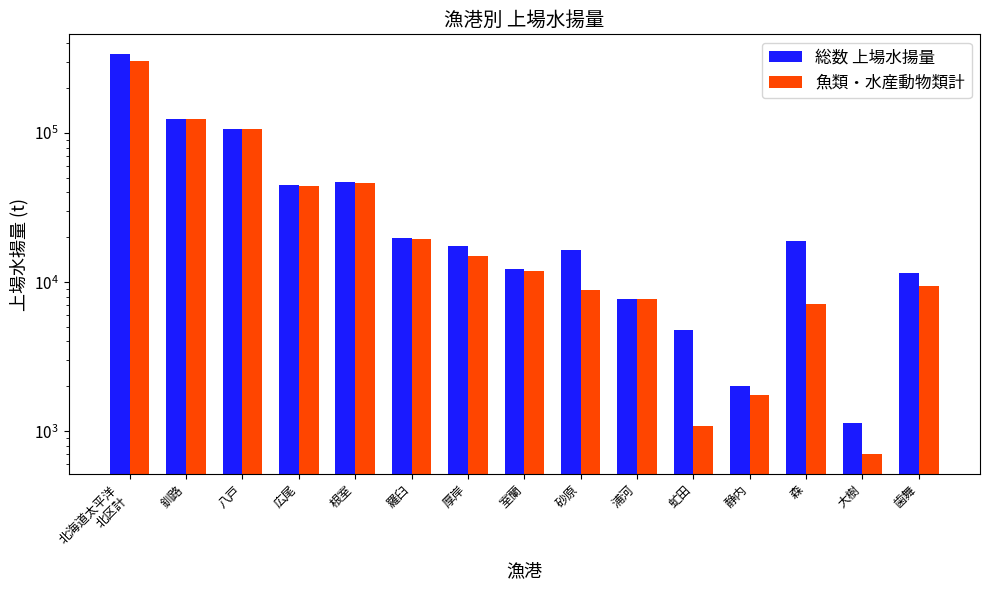

Reading left to right, what are all the values shown in this chart?

総数 上場水揚量: 北海道太平洋
北区計=337485.2	釧路=124259.5	八戸=106174.7	広尾=44670.3	根室=46913.8	羅臼=19676.0	厚岸=17366.5	室蘭=12206.5	砂原=16412.9	浦河=7703.5	虻田=4754.8	静内=2005.3	森=19024.9	大樹=1132.0	歯舞=11607.3
魚類・水産動物類計: 北海道太平洋
北区計=304898.0	釧路=123776.6	八戸=105923.7	広尾=43943.8	根室=45900.1	羅臼=19559.2	厚岸=14927.4	室蘭=11815.2	砂原=8910.1	浦河=7657.2	虻田=1079.2	静内=1743.6	森=7116.1	大樹=704.8	歯舞=9383.3